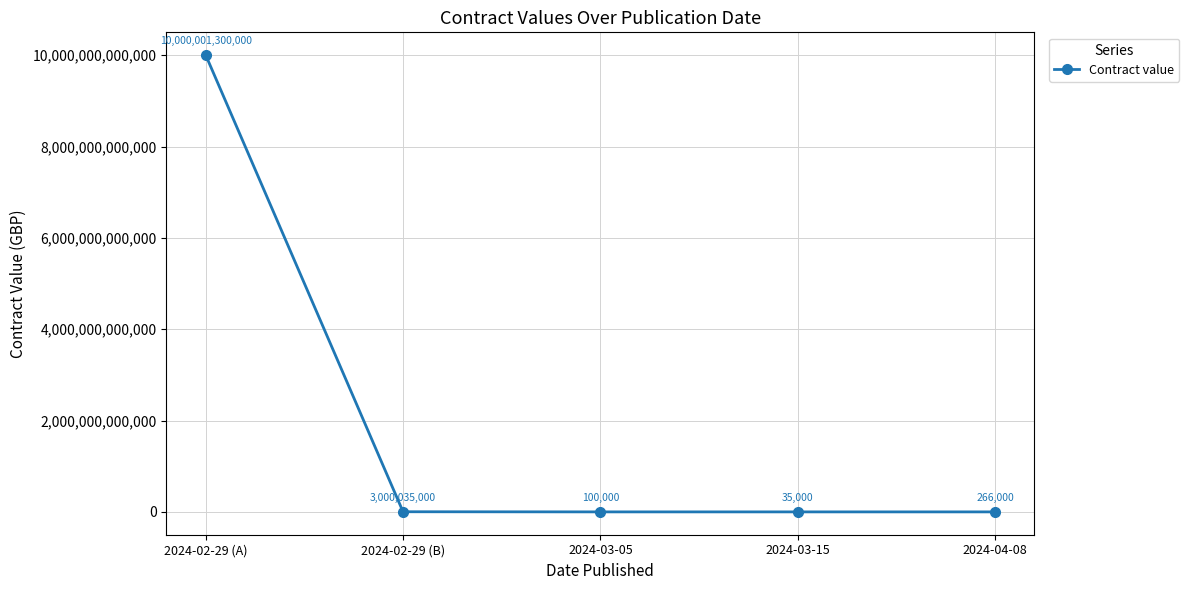

Which has a higher value, 2024-03-15 or 2024-03-05?

2024-03-05